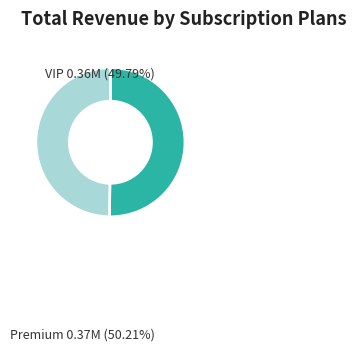

What is the ratio of the value at VIP to the value at Premium?

1.0